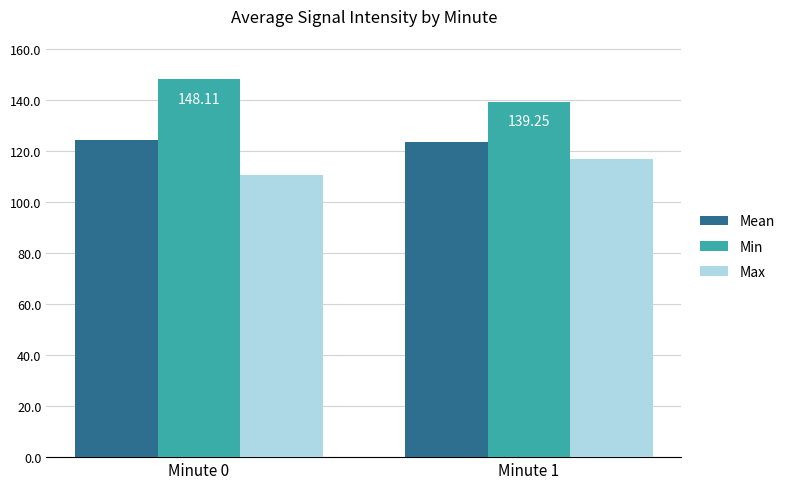

Rank the series at Minute 0 from highest to lowest value.

Min, Mean, Max